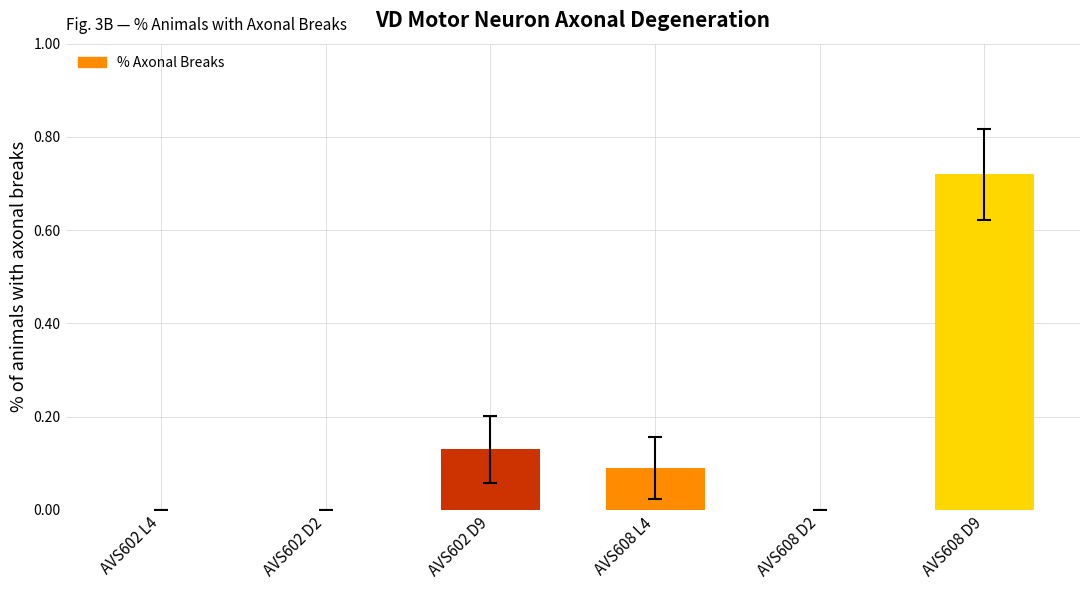

The chart shows a value of 0.2 at AVS602 L4. True or false?

False